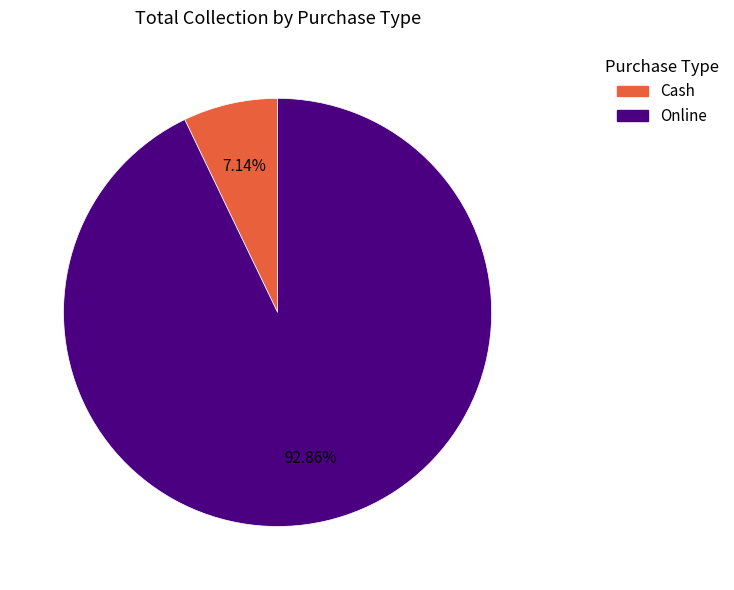

To the nearest percent, what is the difference between the largest and smallest slice percentages?

86%